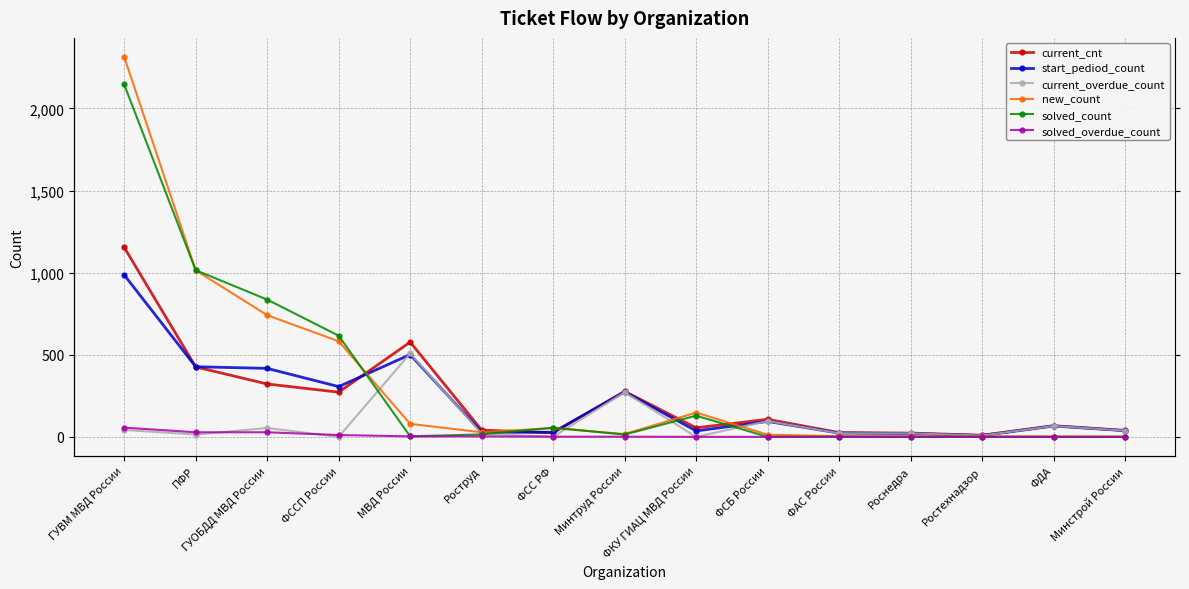

How many lines are shown in the chart?

6